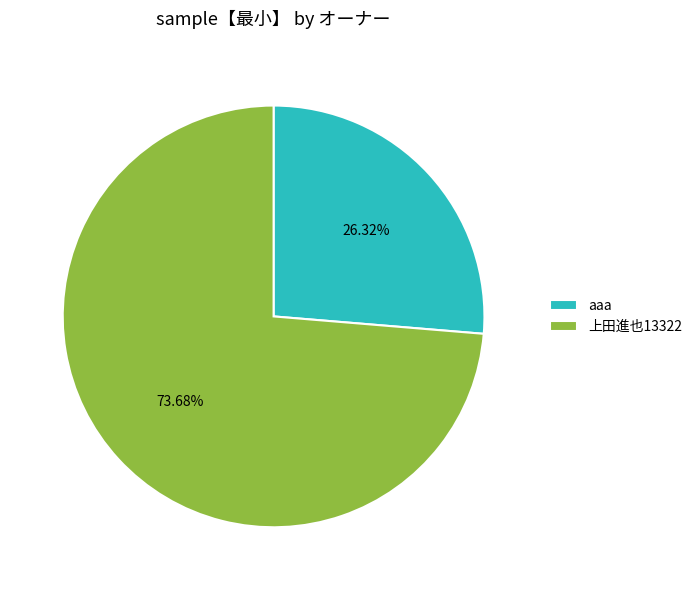

Does any single category account for the majority?

Yes